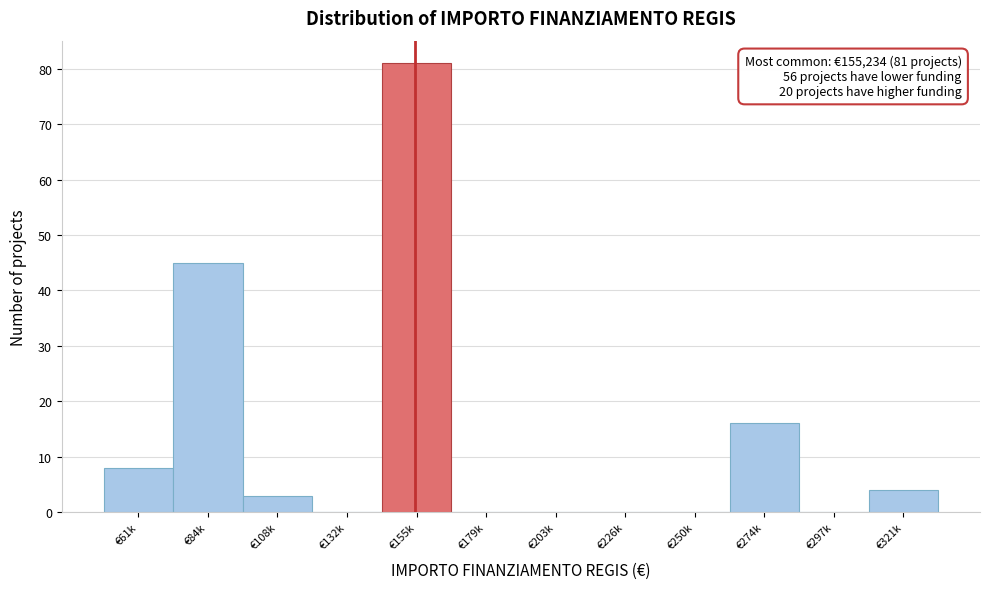

Reading left to right, transcribe all the data shown in this chart.

€61k=8	€84k=45	€108k=3	€132k=0	€155k=81	€179k=0	€203k=0	€226k=0	€250k=0	€274k=16	€297k=0	€321k=4